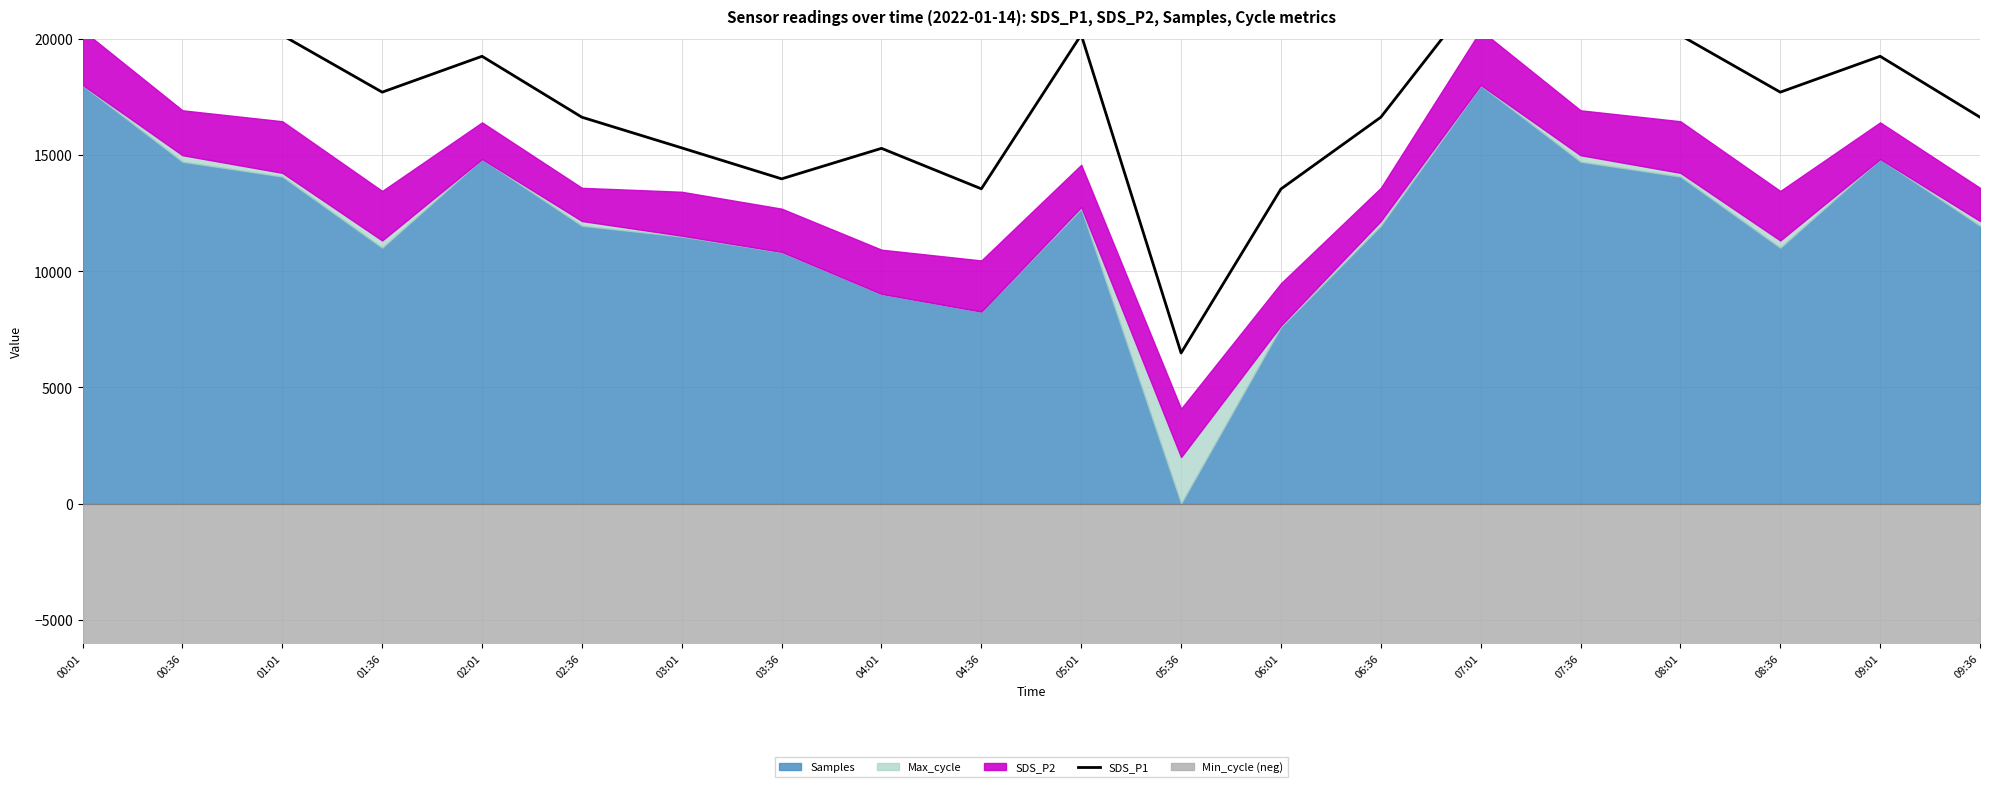

True or false: the data shows 20154.7 at 01:01.

True